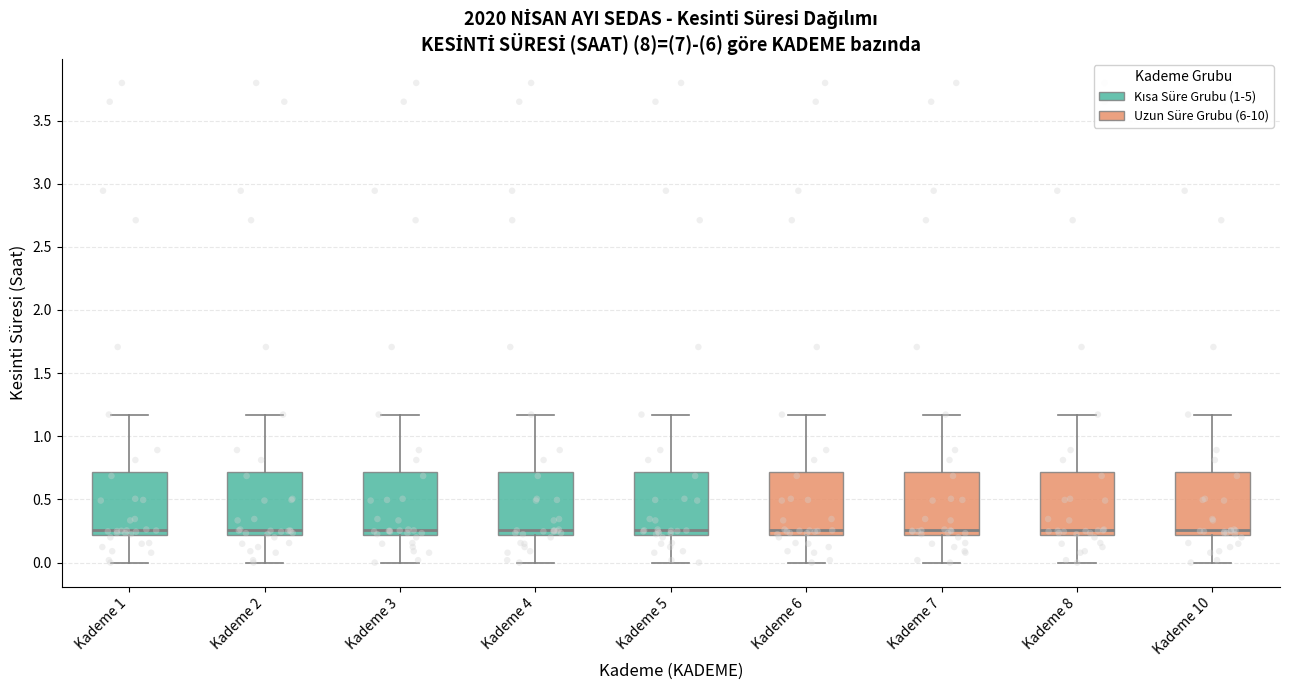

Where is the upper edge of the box for Kademe 7 on the y-axis? The values are not printed on the chart, so give them approximately, as read against the axis.

0.70